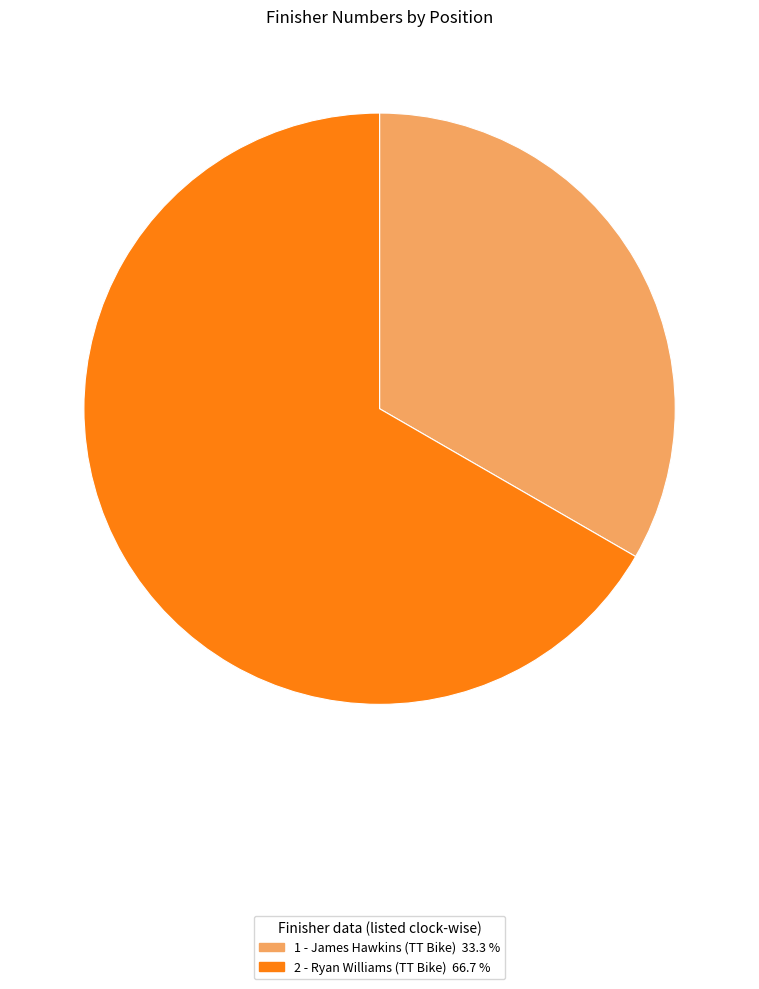

How many slices are in this pie chart?

2